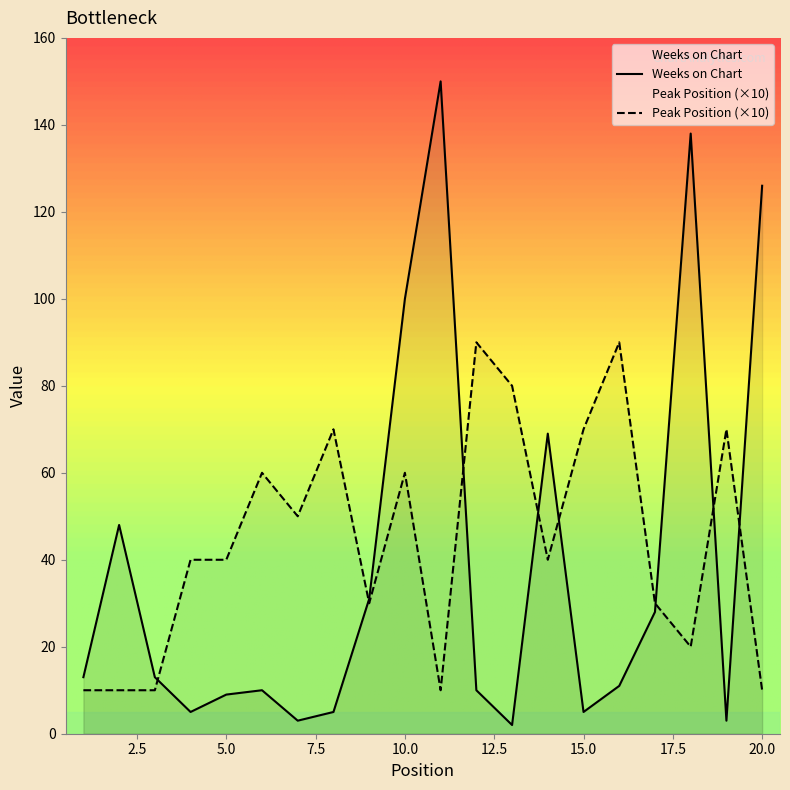

At 6, list the series in order from smallest to largest.

Weeks on Chart, Peak Position